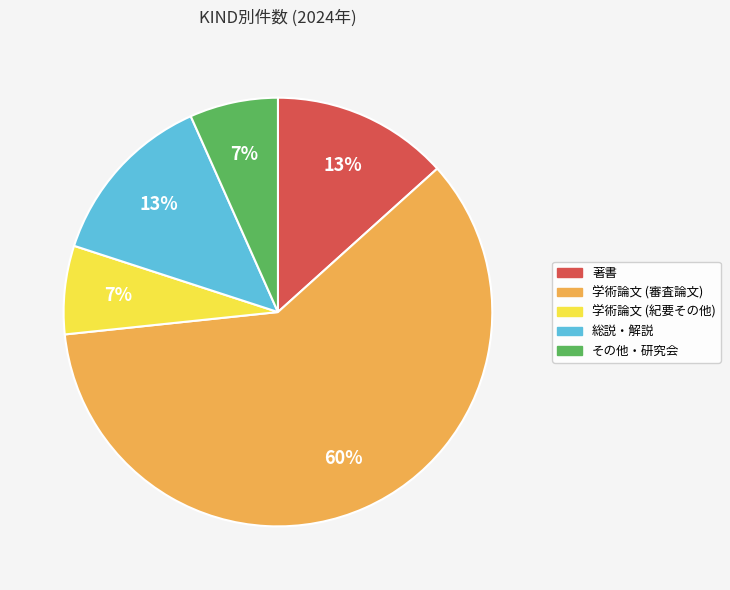

The 総説・解説 slice represents 13% of the pie. True or false?

True